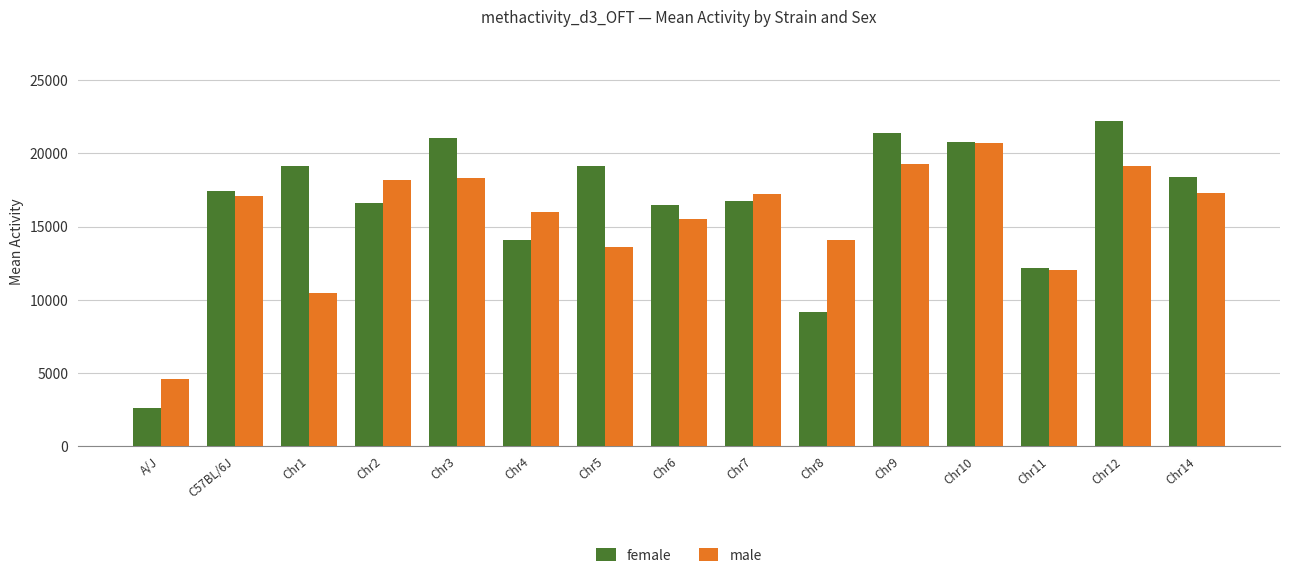

The value of female at Chr3 is 4719. True or false?

False